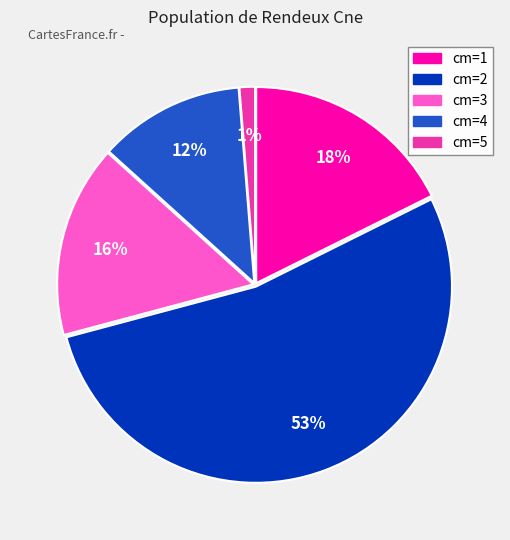

Does any single category account for the majority?

Yes